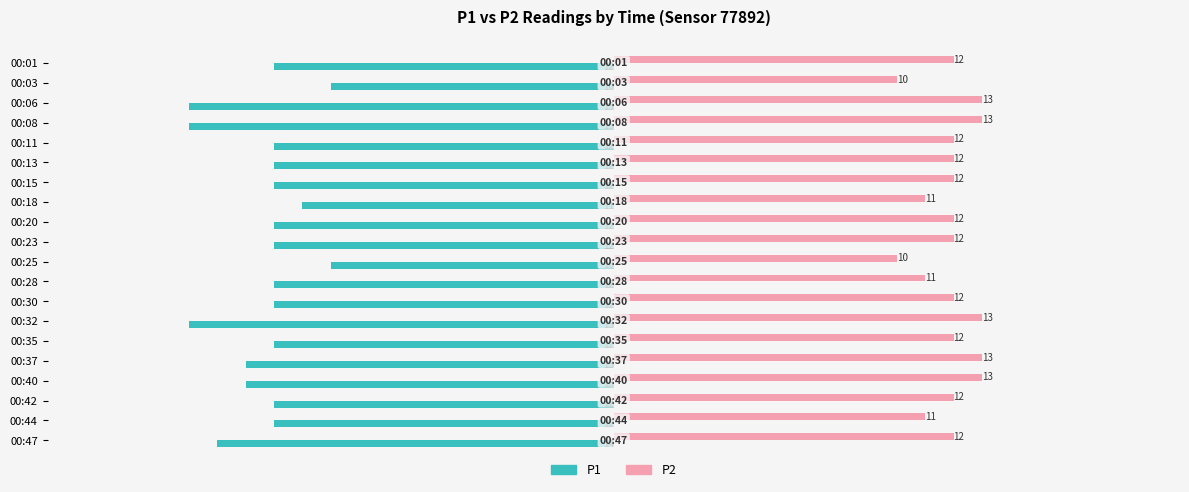

How many P2 values are between 12 and 13?

15